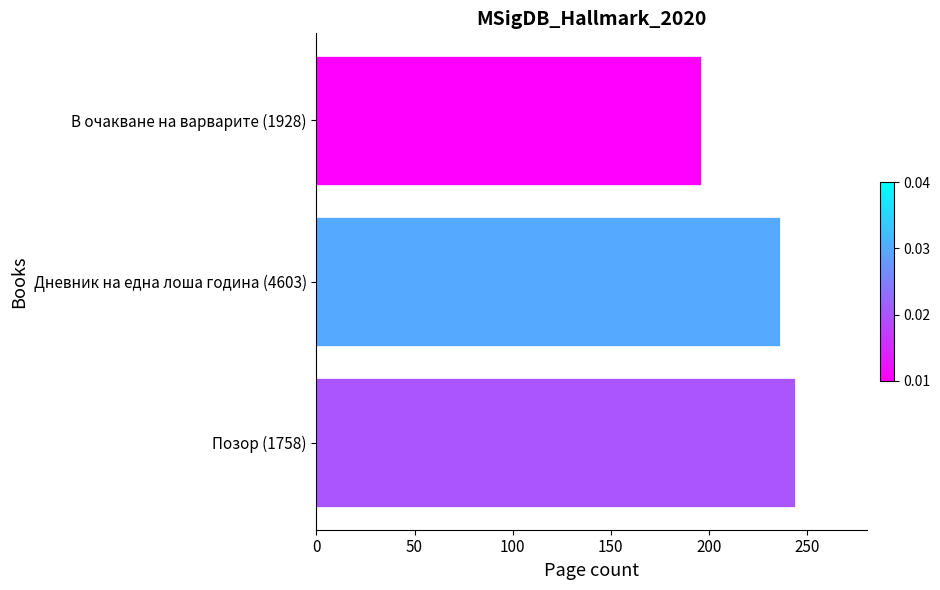

What is the ratio of the value at Дневник на една лоша година (4603) to the value at В очакване на варварите (1928)?

1.2